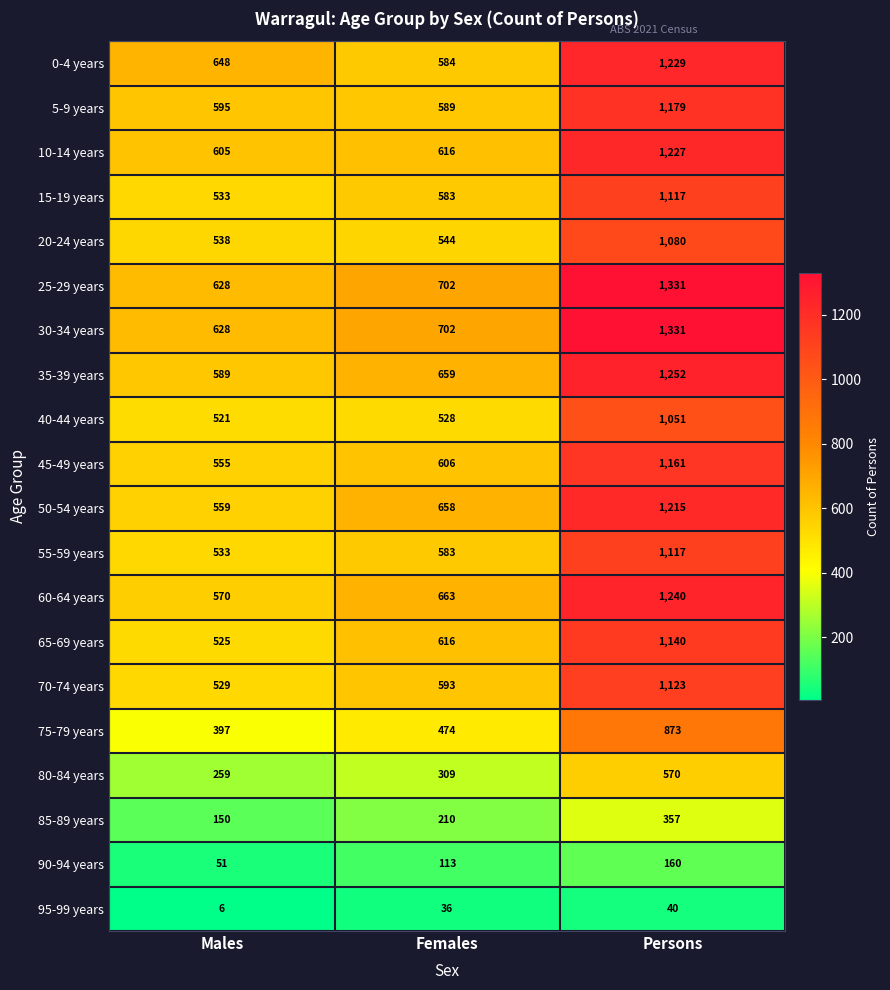

At which label is 85-89 years closest to 253?

Females